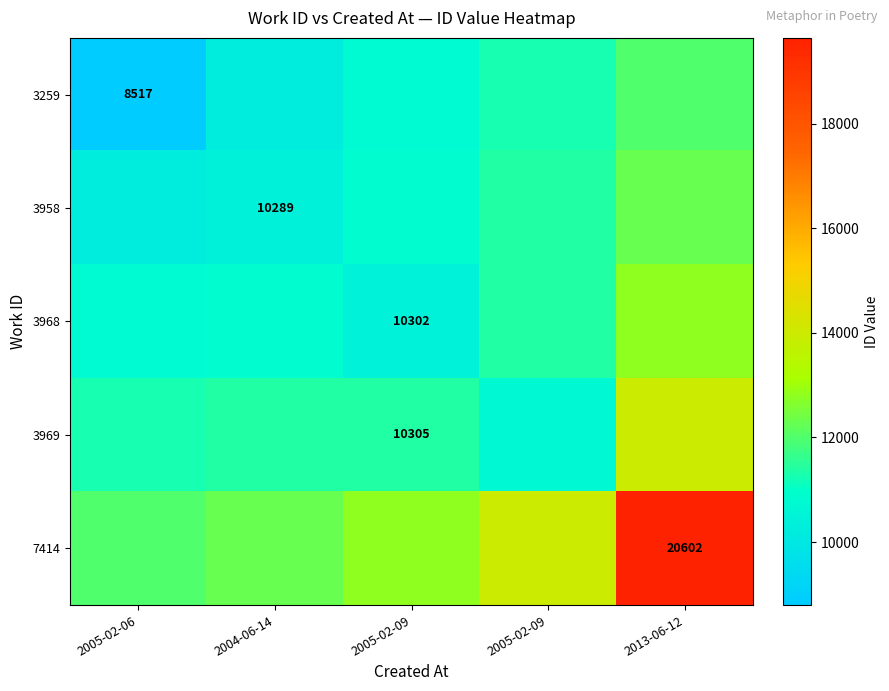

Rank the series at 2005-02-09 from highest to lowest value.

7414, 3969, 3958, 3259, 3968